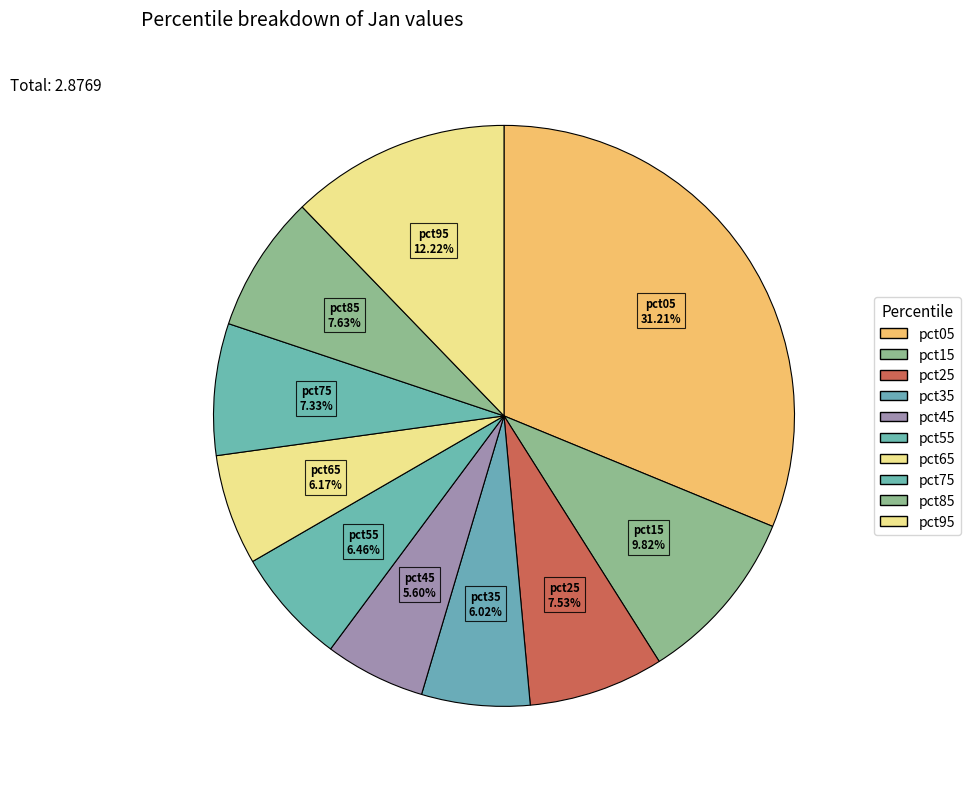

To the nearest percent, what is the average slice percentage?

10%